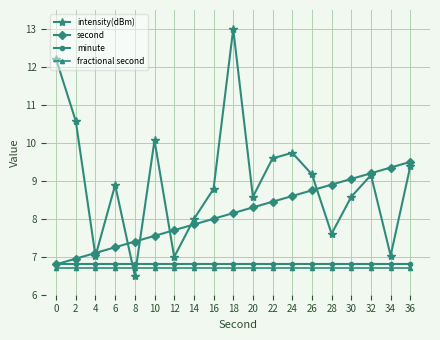

What value does the second series have at 0?

6.8